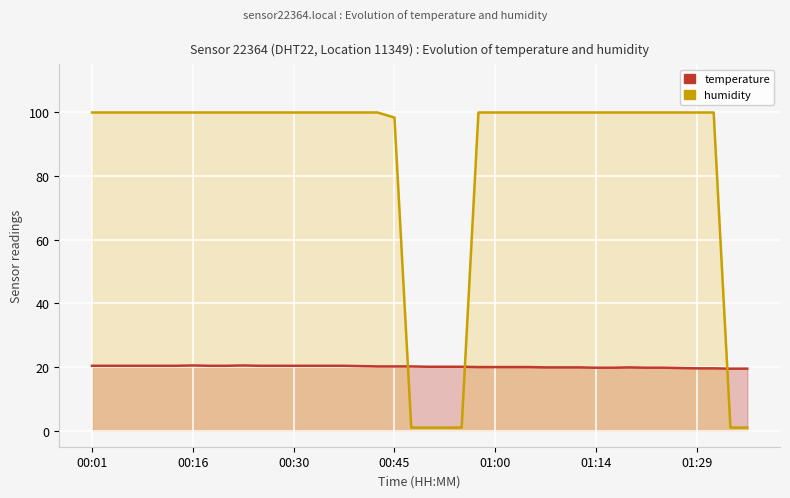

Is it true that humidity equals 0.3 at 38?

False